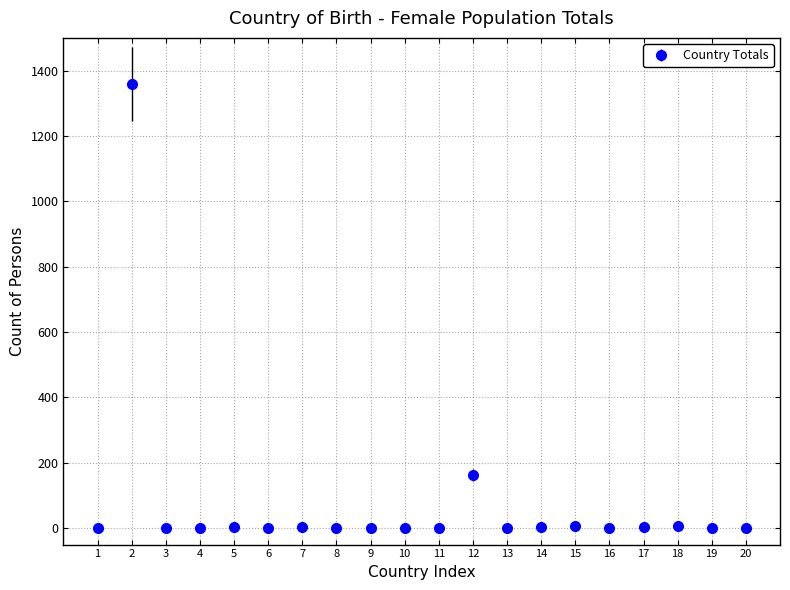

The value at 12 is 163. True or false?

True